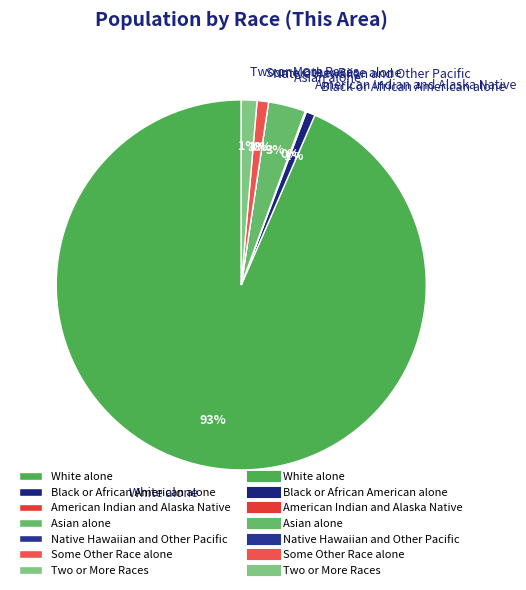

What is the ratio of the value at Some Other Race alone to the value at American Indian and Alaska Native?

9.5